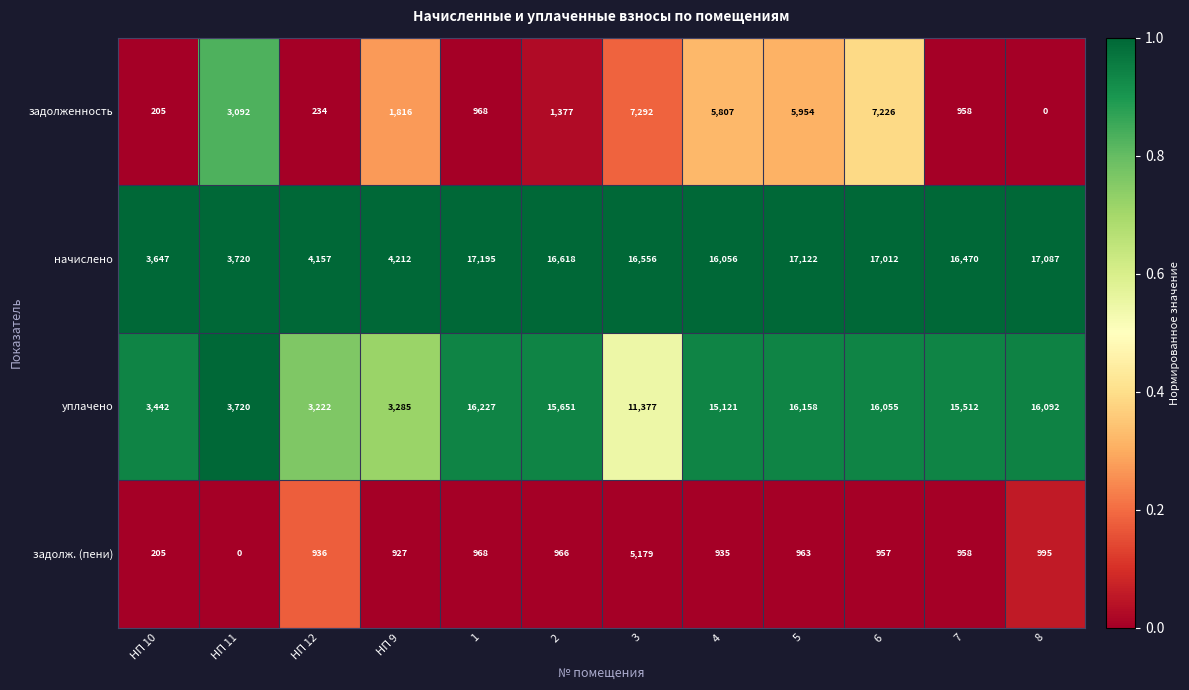

At which category is the sum across all series the highest?

6